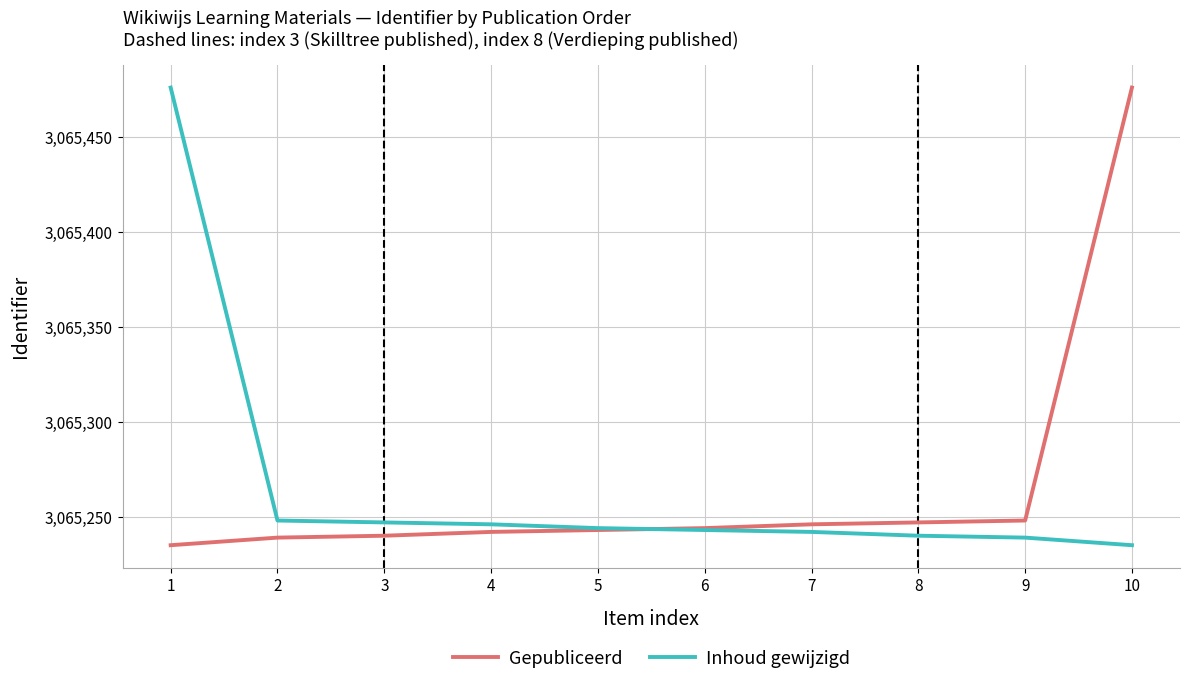

How many intersections are there between Inhoud gewijzigd and Gepubliceerd?

1